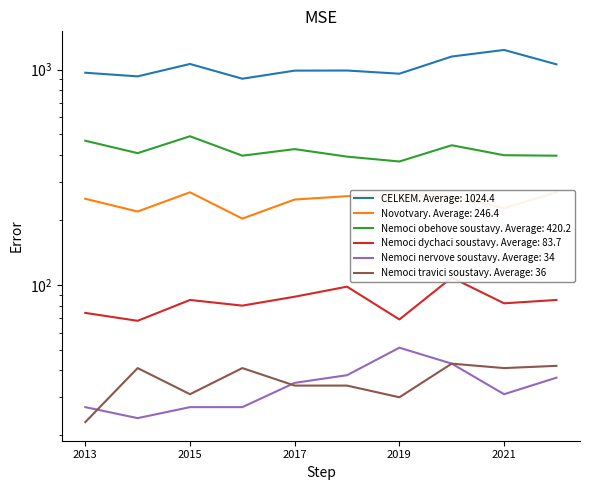

What is the value of the CELKEM point at the 6th from the left?

990